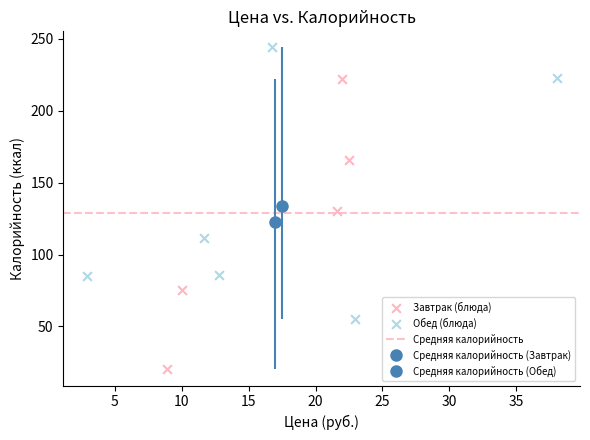

Which series reaches the minimum Y coordinate?

Завтрак (блюда)